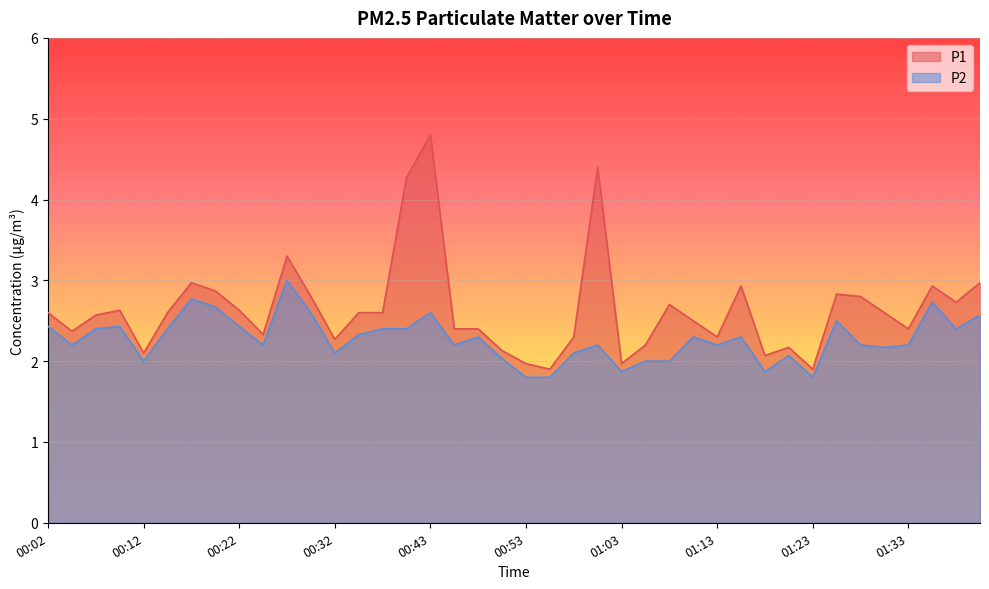

At which label does P1 reach its peak?

00:43